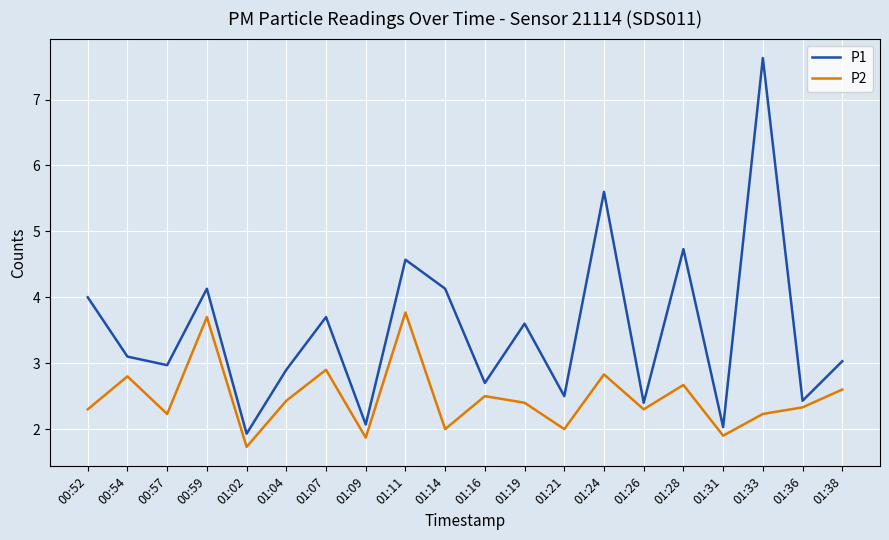

True or false: P1 has more than 2 points higher than both neighbors.

True